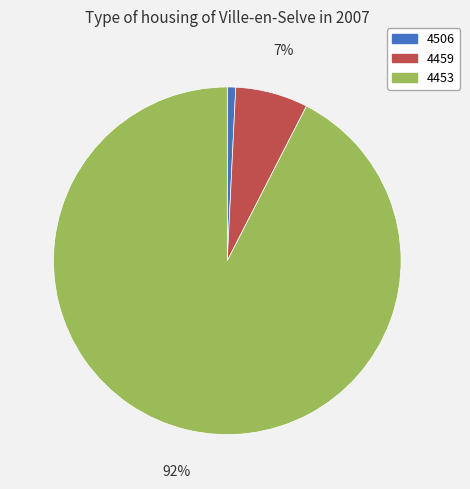

Which category has the smallest portion of the pie?

4506